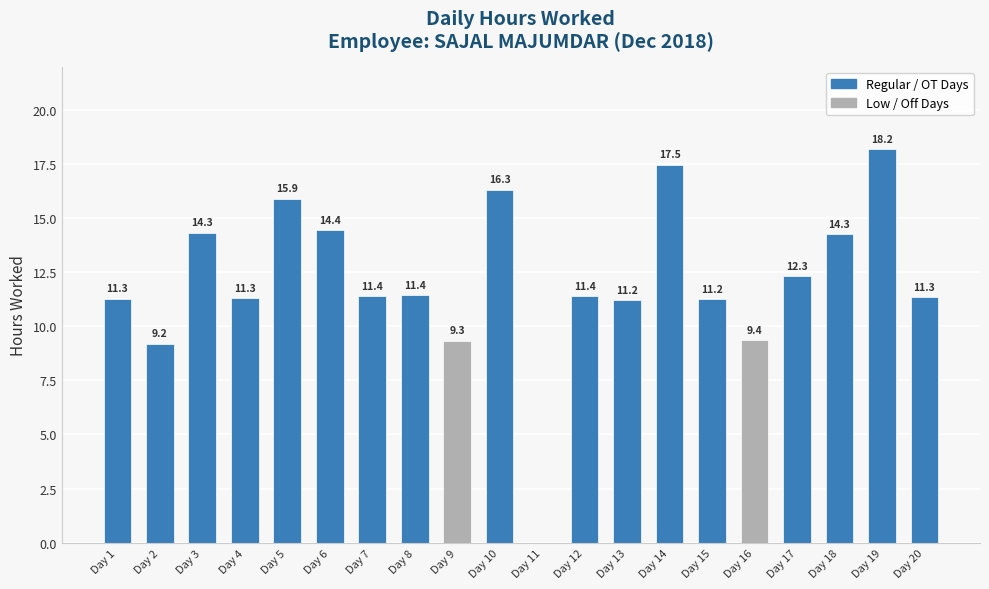

Which has a higher value, Day 16 or Day 4?

Day 4